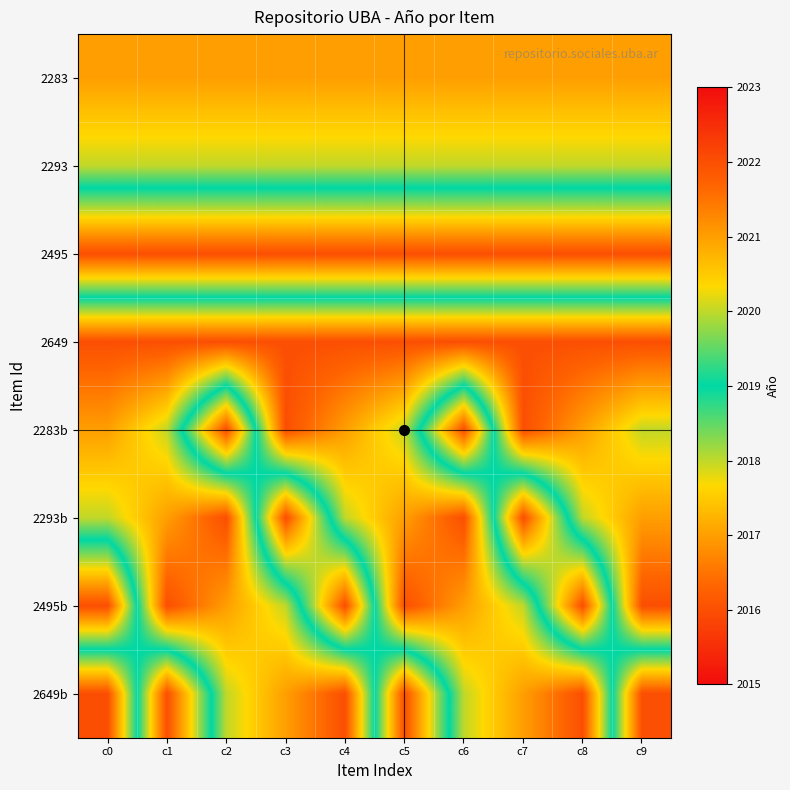

At which category is the sum across all series the highest?

c0